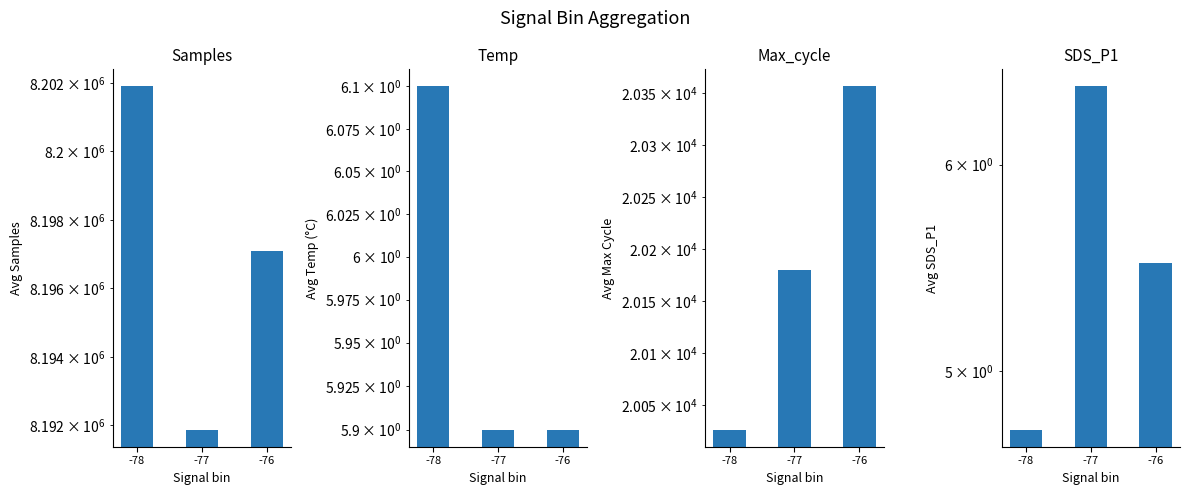

What is the minimum value for Temp?

5.9